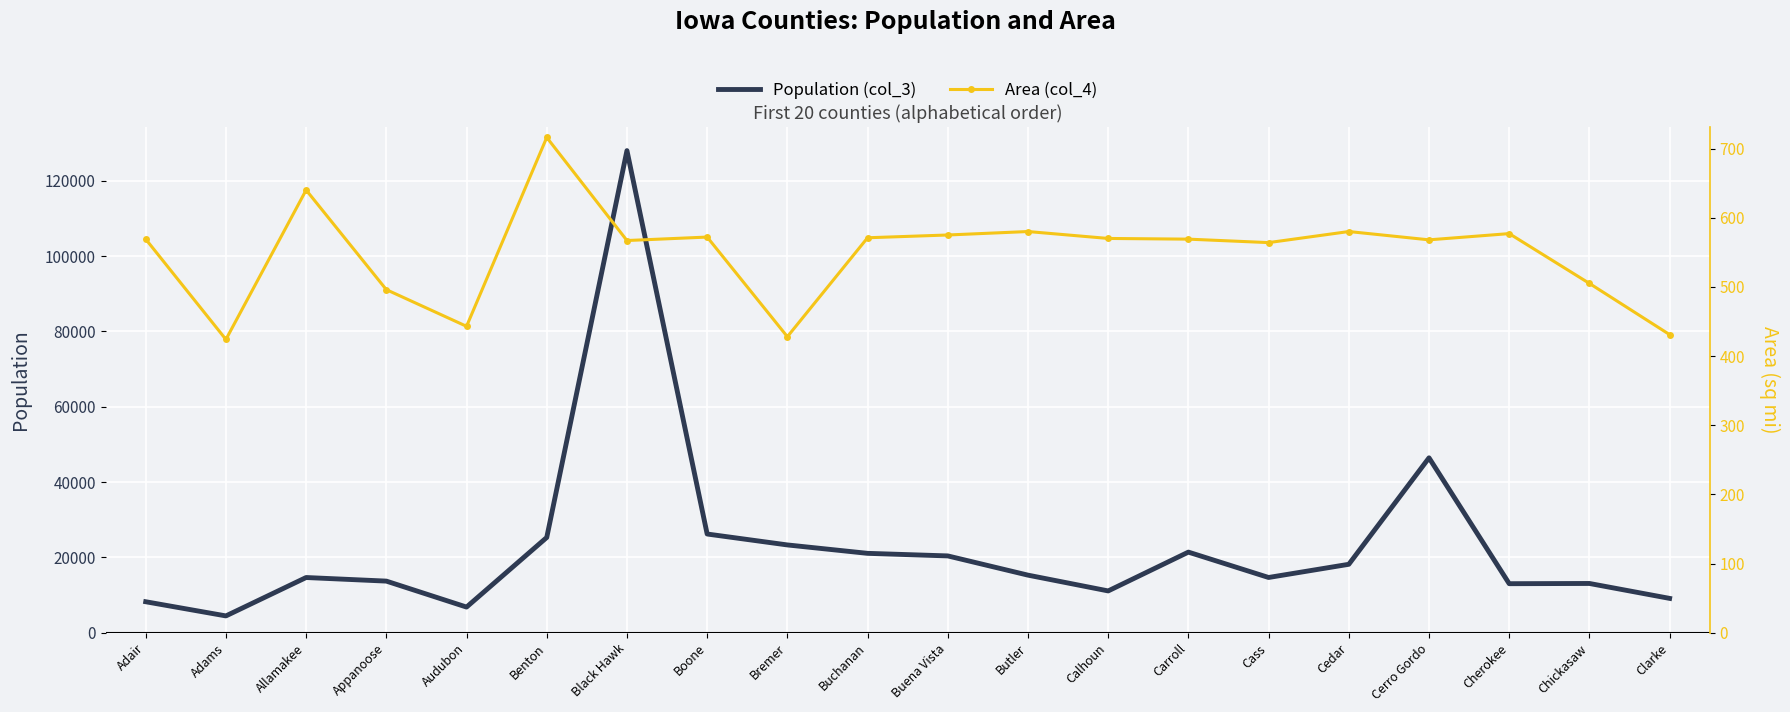

What are all the series names shown in the legend?

Population (col_3), Area (col_4)